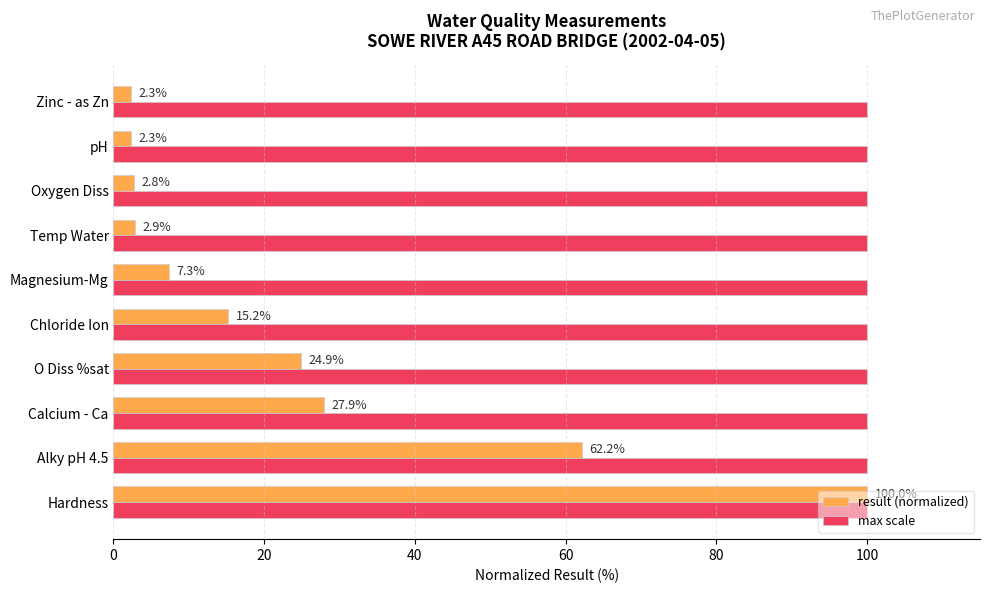

Which series has the widest spread of values?

result (normalized)